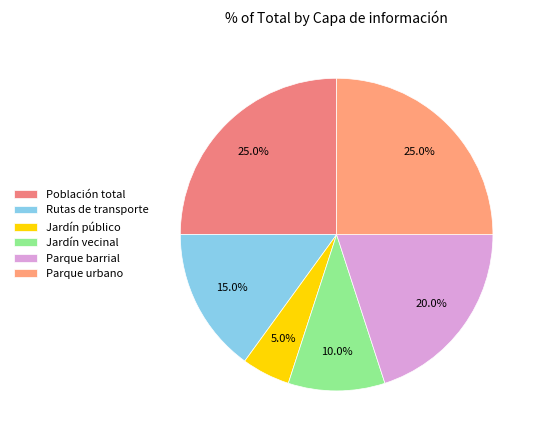

What percentage is the Jardín vecinal slice, to the nearest percent?

10%